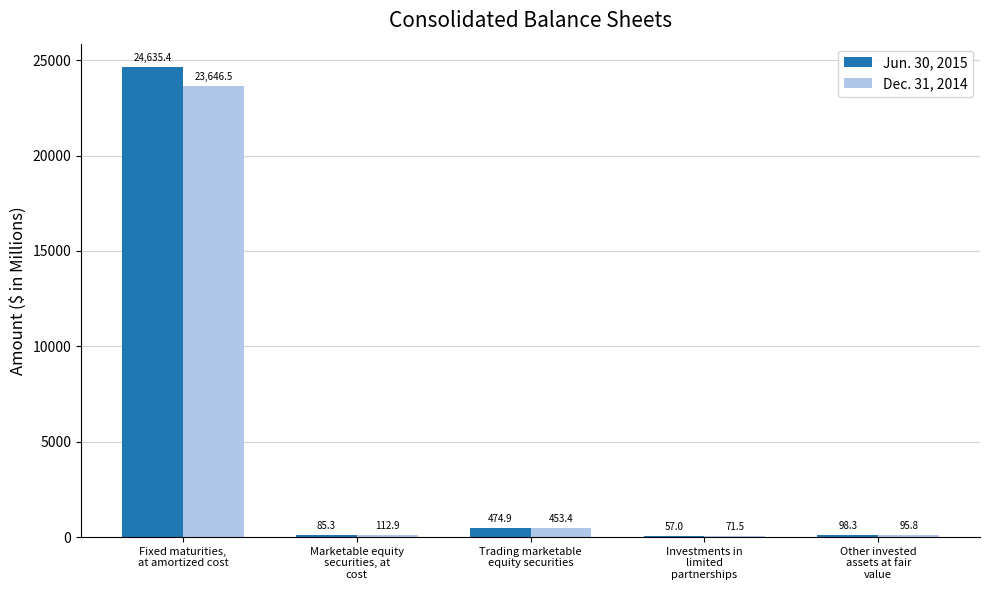

What value does the Dec. 31, 2014 series have at Investments in
limited
partnerships?

71.5